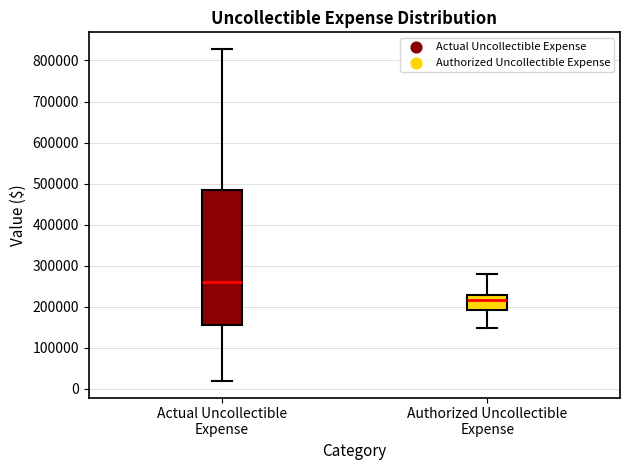

Reading left to right, read every box against the y-axis: the position of its median line, the range the box covers, and the ends of its whiskers. The values are not printed on the chart, so give them approximately, as read against the axis.

Actual Uncollectible Expense: median 260000, box 160000 to 480000, whiskers 20000 to 830000
Authorized Uncollectible Expense: median 220000, box 190000 to 230000, whiskers 150000 to 280000